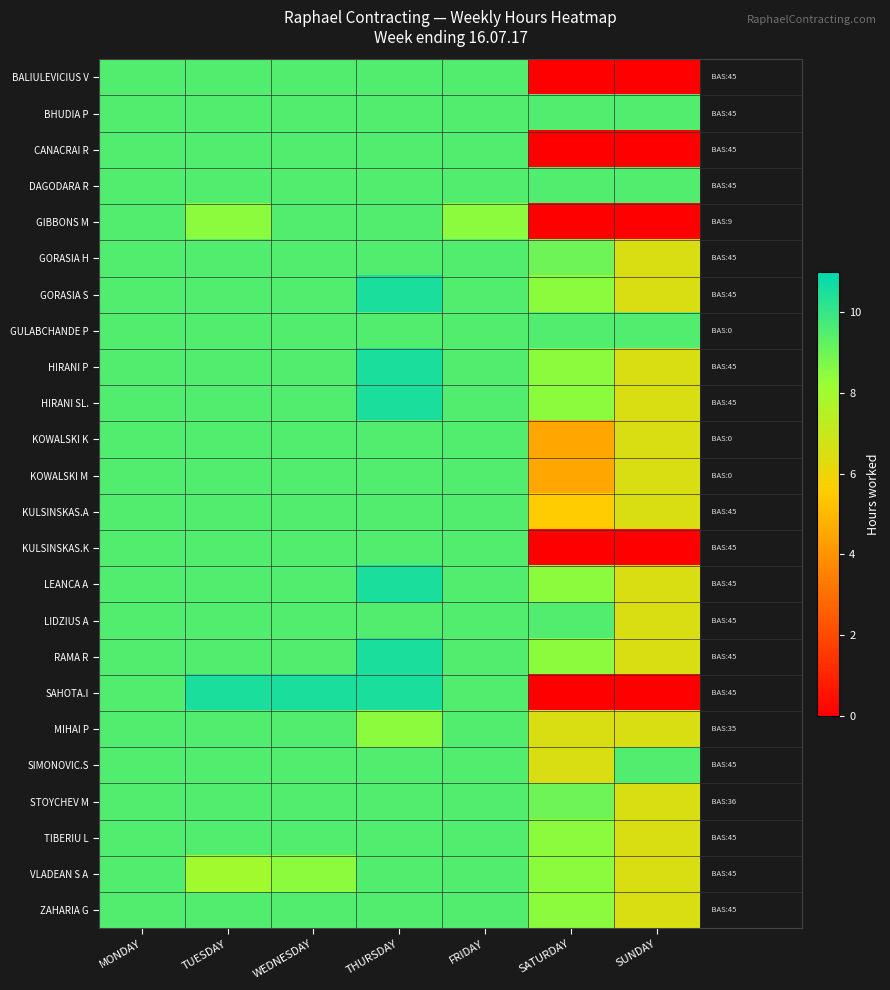

Which series has the widest spread of values?

SAHOTA.I